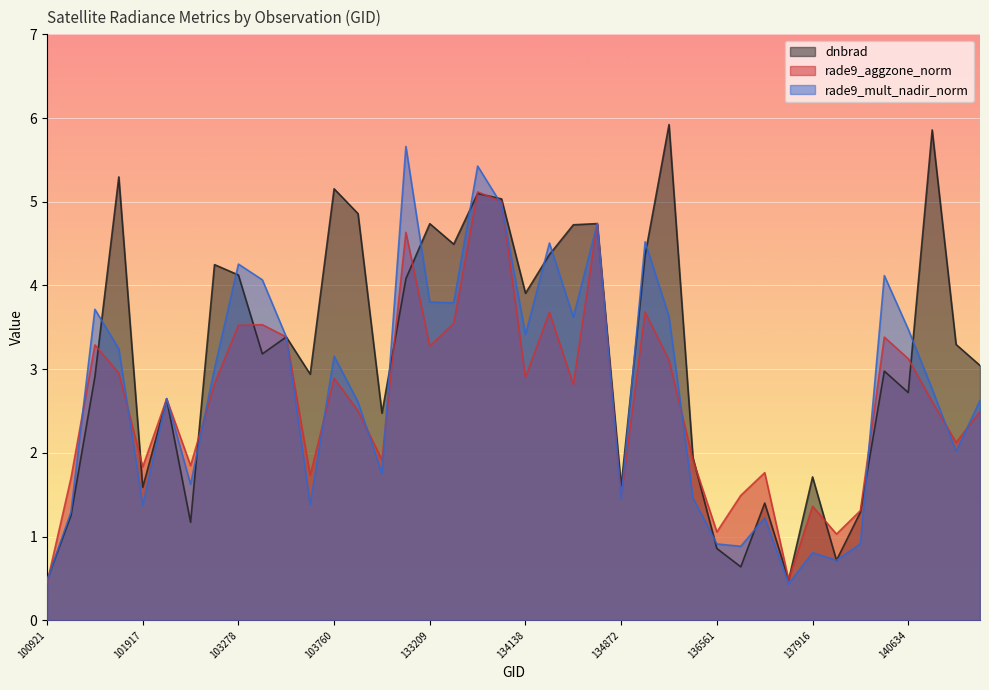

What is the value of the dnbrad point at the 15th from the left?

2.5